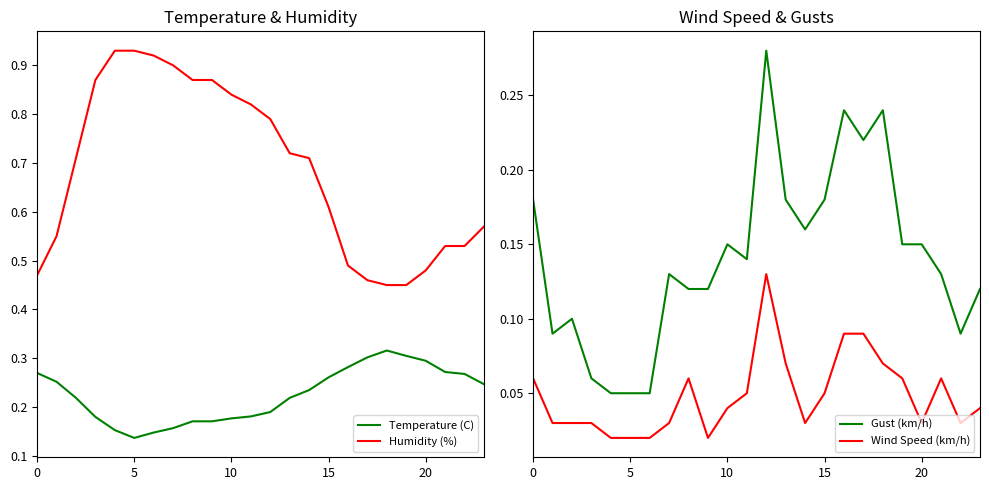

At which label is Temperature (C) closest to 0?

5